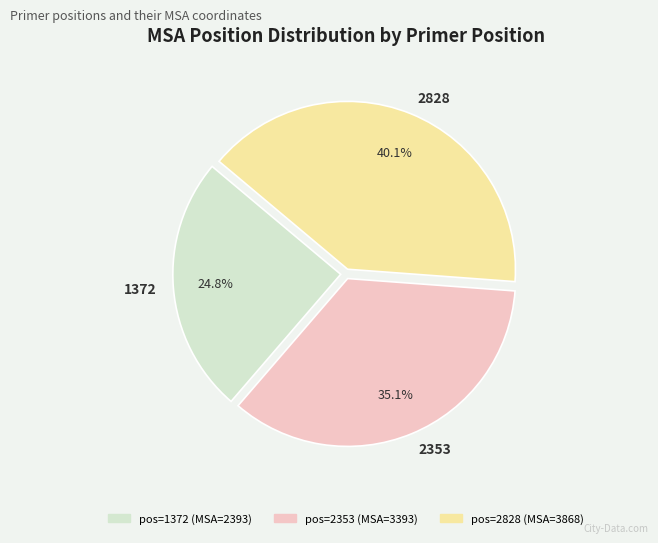

Count the number of slices in the pie.

3